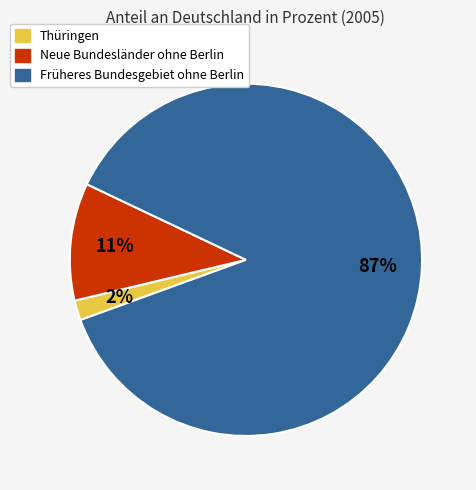

How many segments does this pie chart have?

3